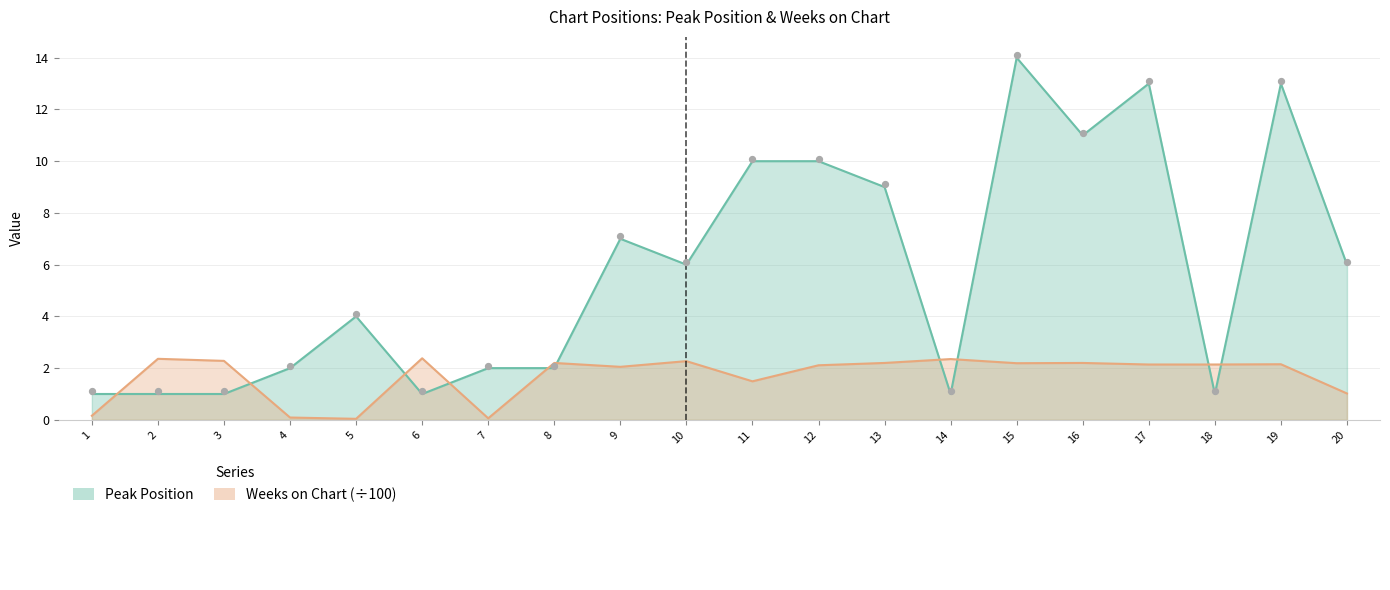

At which category is the sum across all series the highest?

15